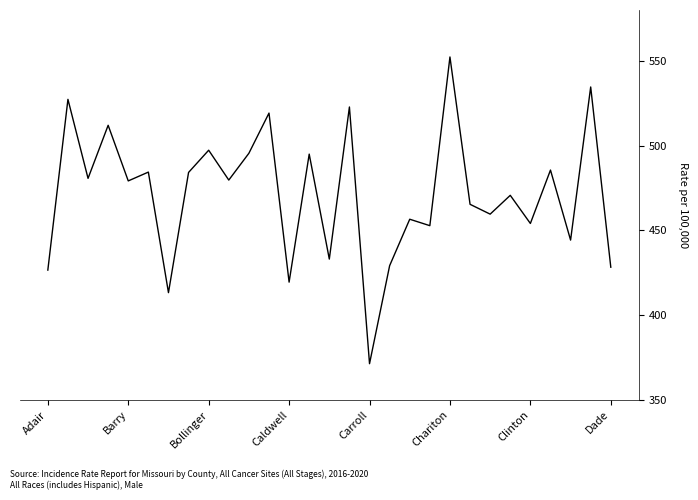

What is the smallest value displayed?

371.4